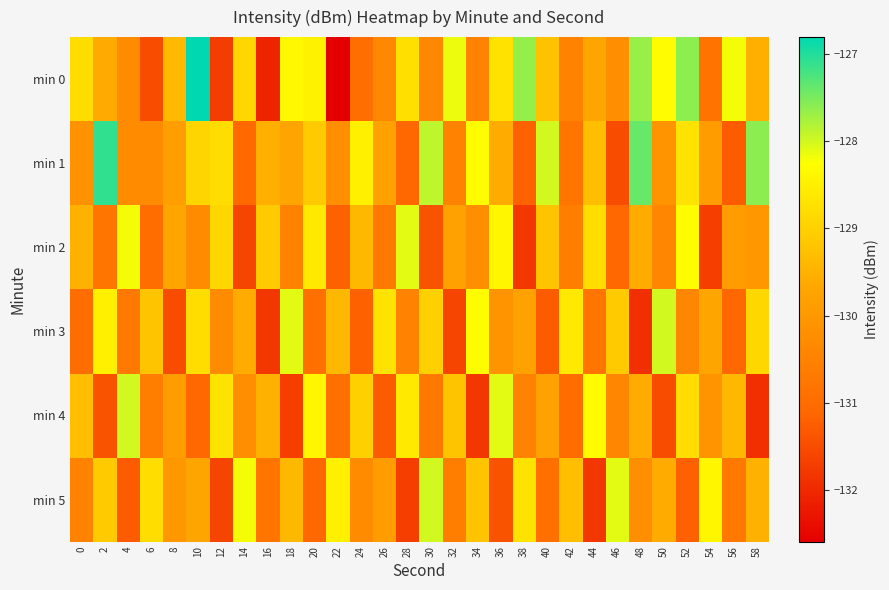

Between 52 and 56, which series saw the biggest shift?

min 1